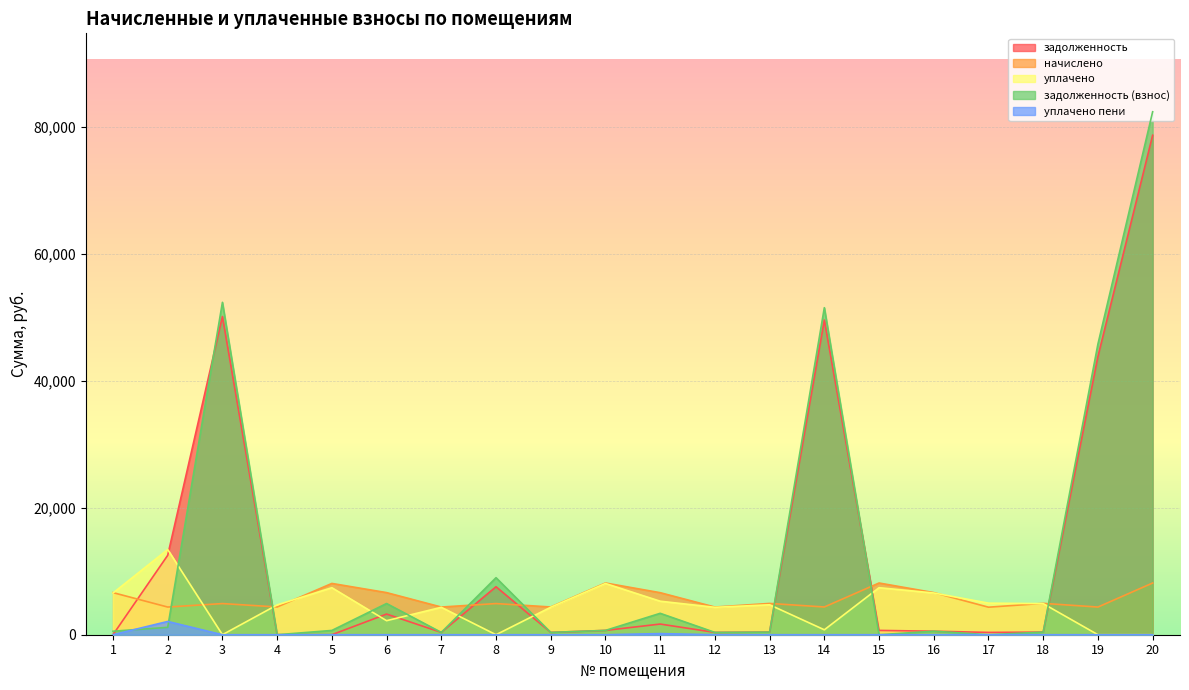

What is the lowest value of the начислено series?

4337.5